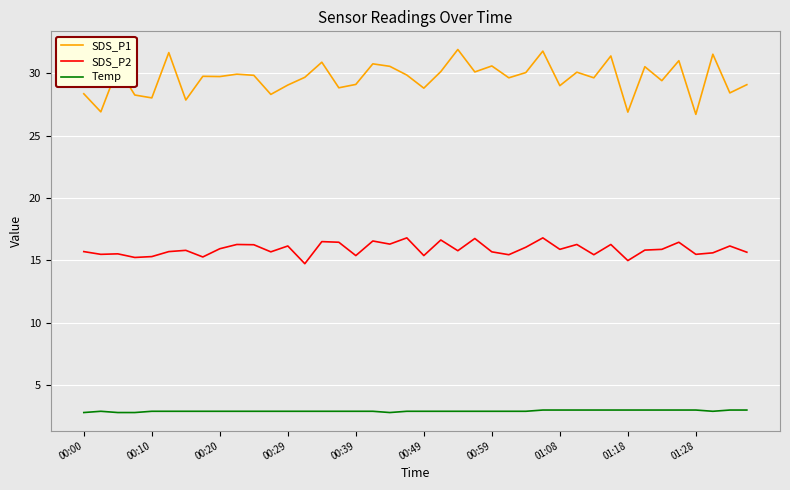

True or false: SDS_P2 and Temp cross at least once.

False